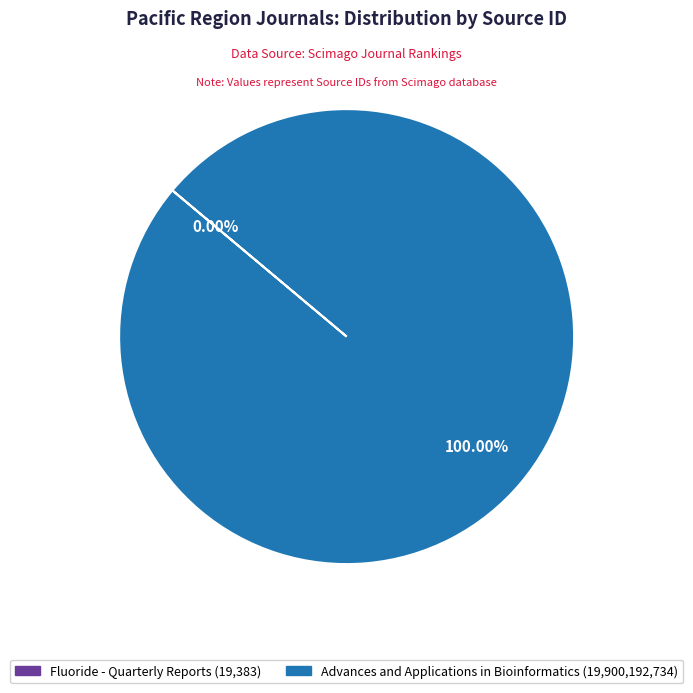

Does any single category account for the majority?

Yes